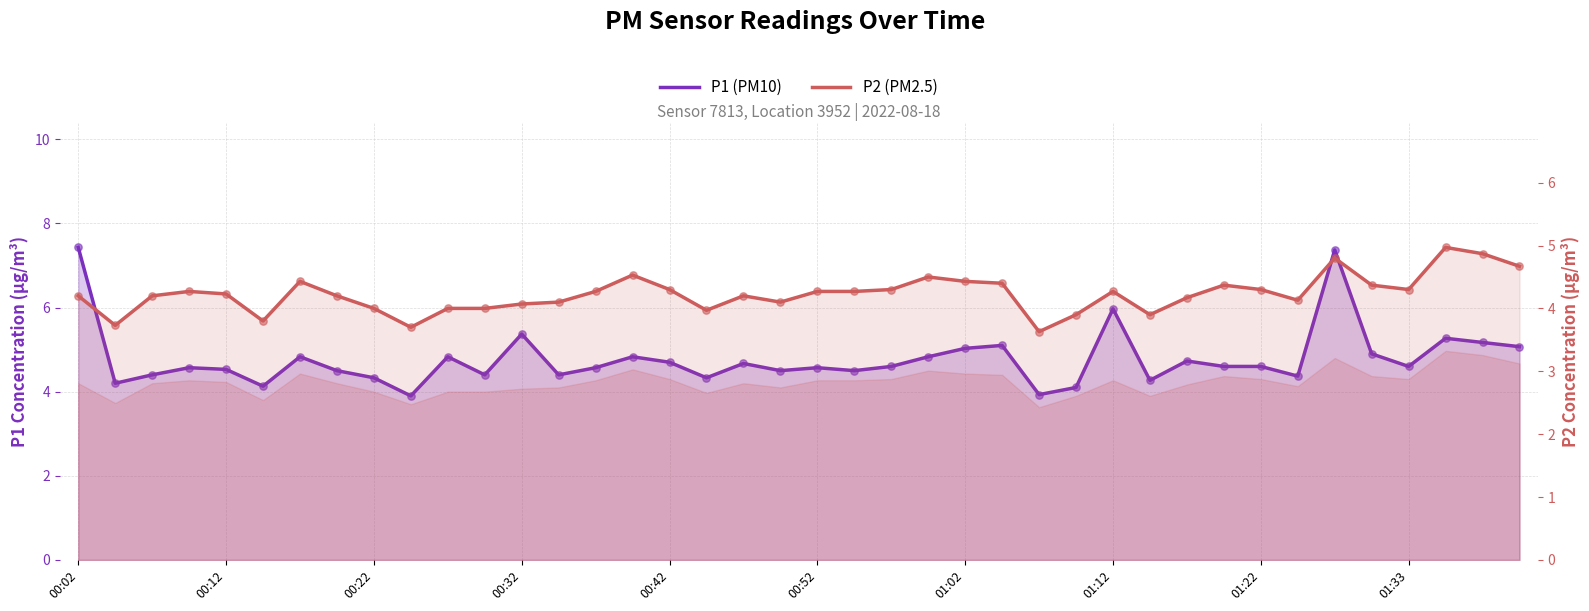

Which series has the largest Y range (max minus min)?

P1 (PM10)